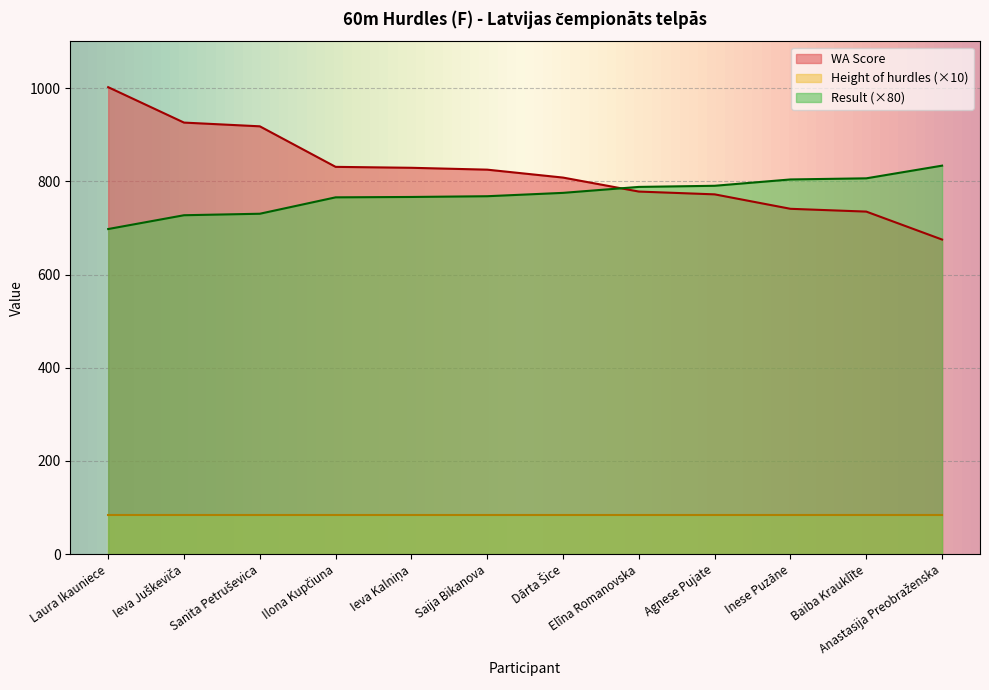

Between which two adjacent categories do WA Score and Result first intersect?

Dārta Šice and Elīna Romanovska